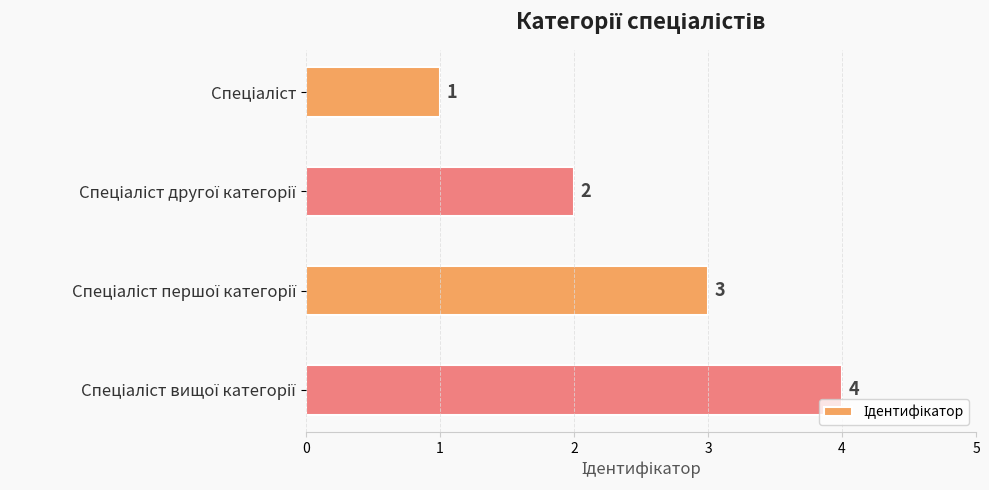

What is the difference between the maximum and minimum values?

3